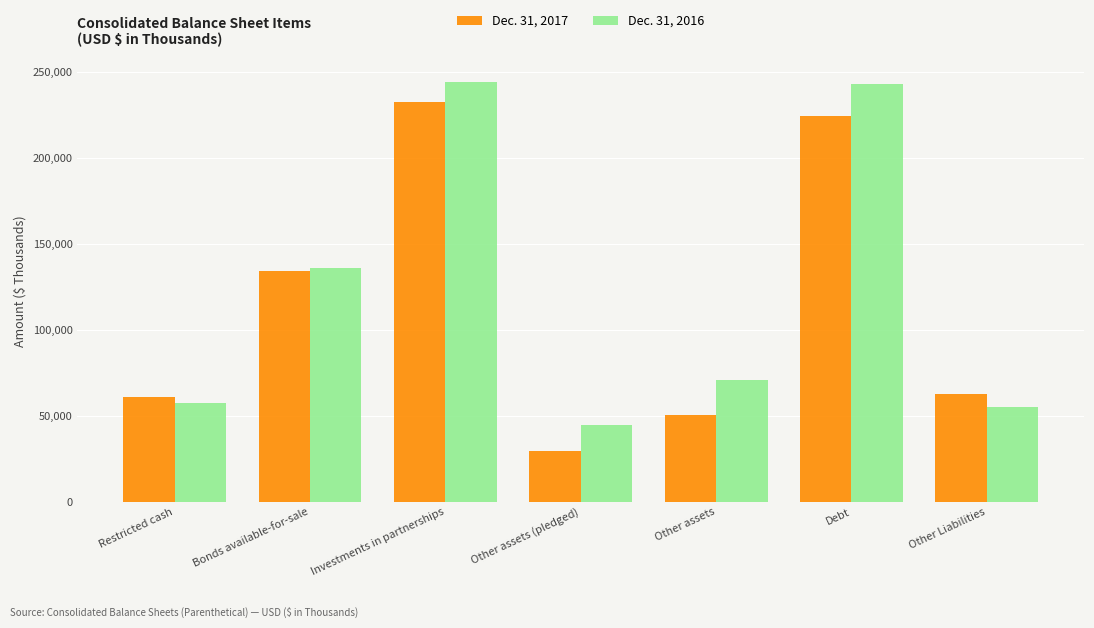

Reading right to left, what are all the values shown in this chart?

Dec. 31, 2017: Other Liabilities=62782	Debt=224448	Other assets=50228	Other assets (pledged)=29315	Investments in partnerships=232418	Bonds available-for-sale=134352	Restricted cash=60839
Dec. 31, 2016: Other Liabilities=54881	Debt=243071	Other assets=70998	Other assets (pledged)=44551	Investments in partnerships=244191	Bonds available-for-sale=135614	Restricted cash=57504